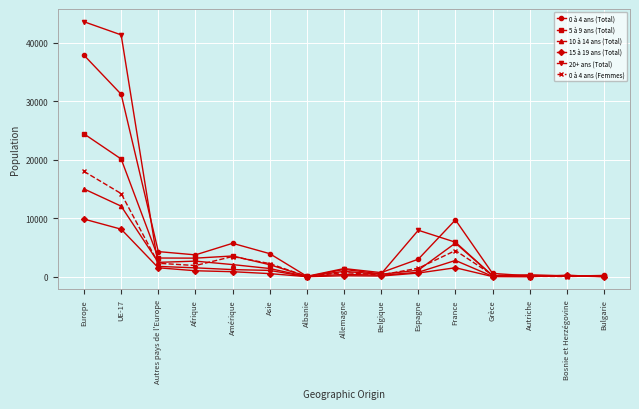

Is this an area chart (filled region under the line)?

No